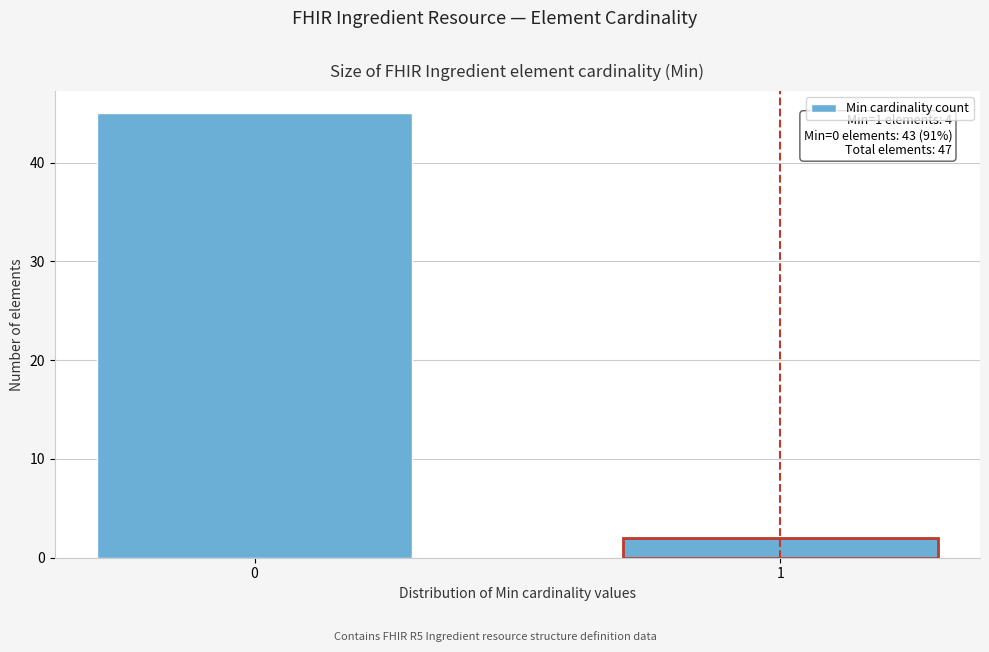

Reading left to right, transcribe all the data shown in this chart.

0=45	1=2